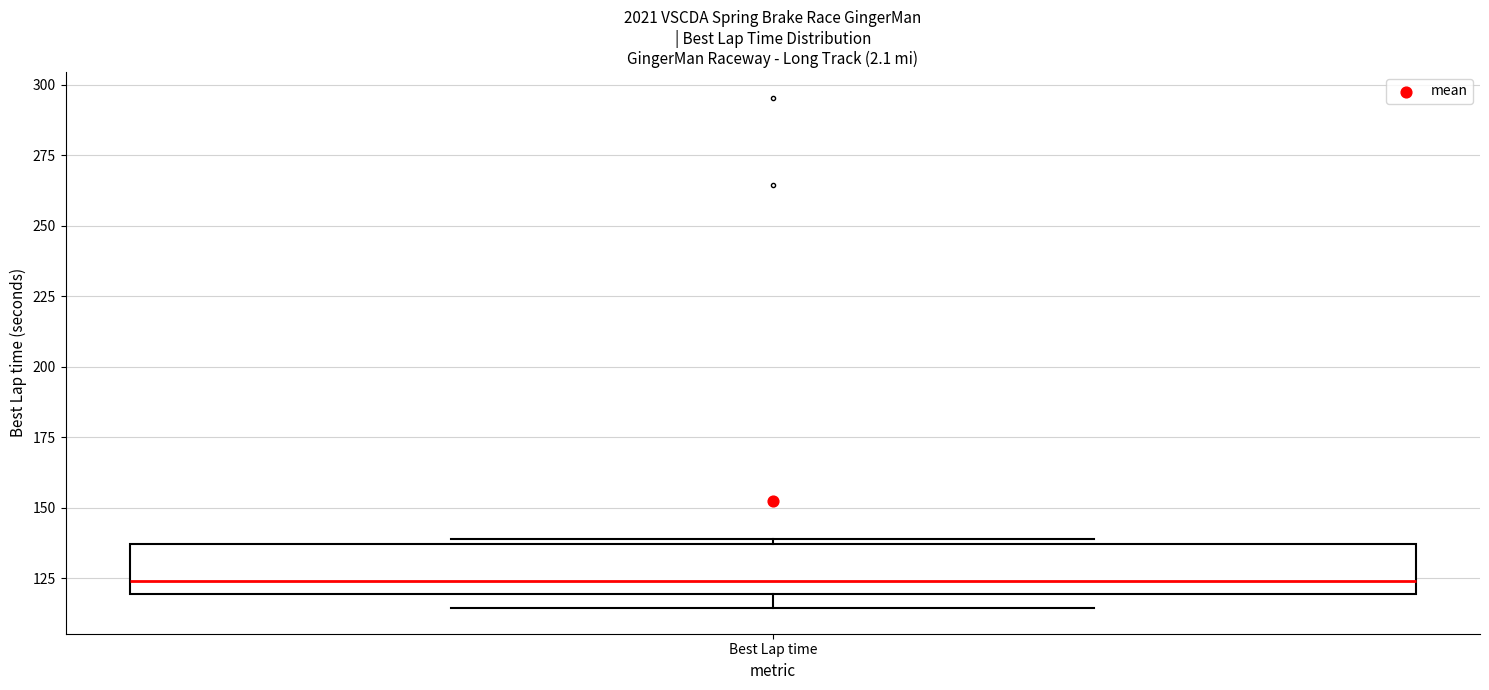

Where does the median line of the box for Best Lap time sit on the y-axis? The values are not printed on the chart, so give them approximately, as read against the axis.

125